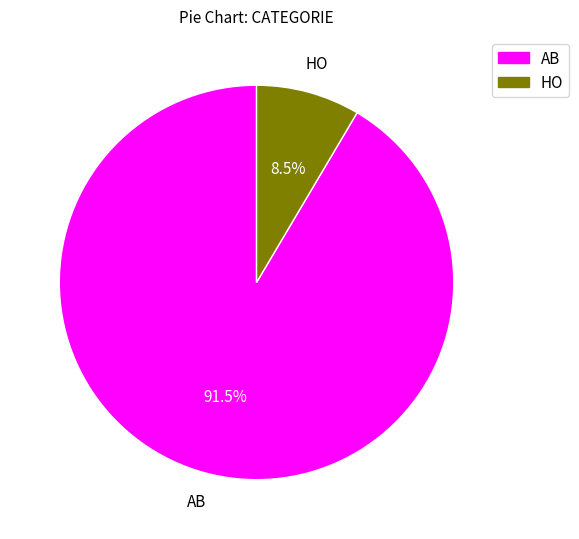

What percentage do AB and HO together represent?

100.0%